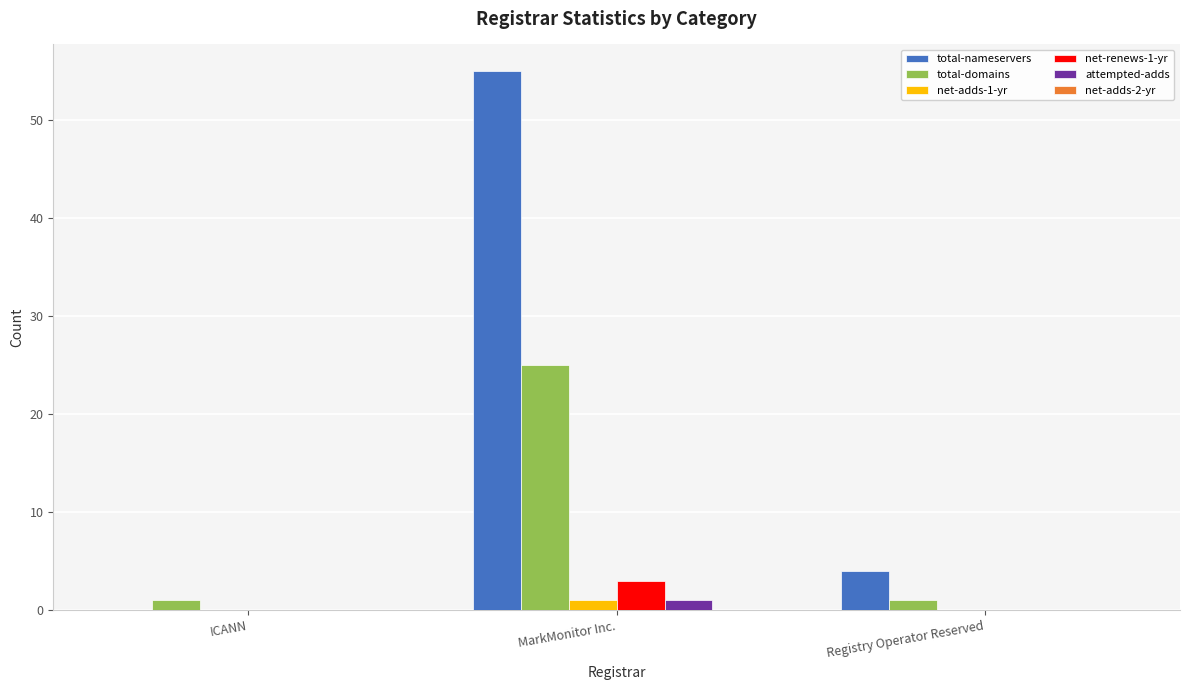

What is the greatest value displayed?

55